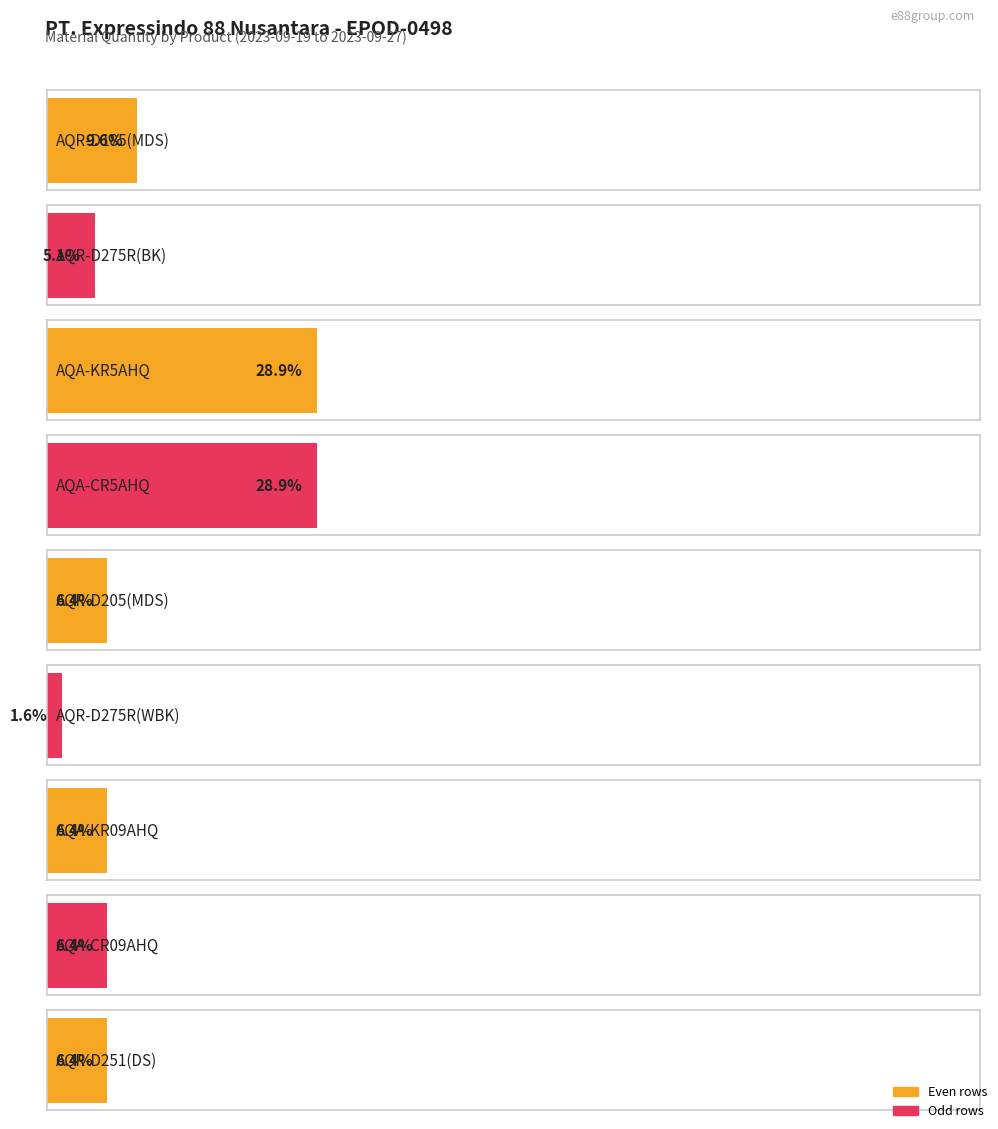

The value at AQA-KR5AHQ is 359. True or false?

False